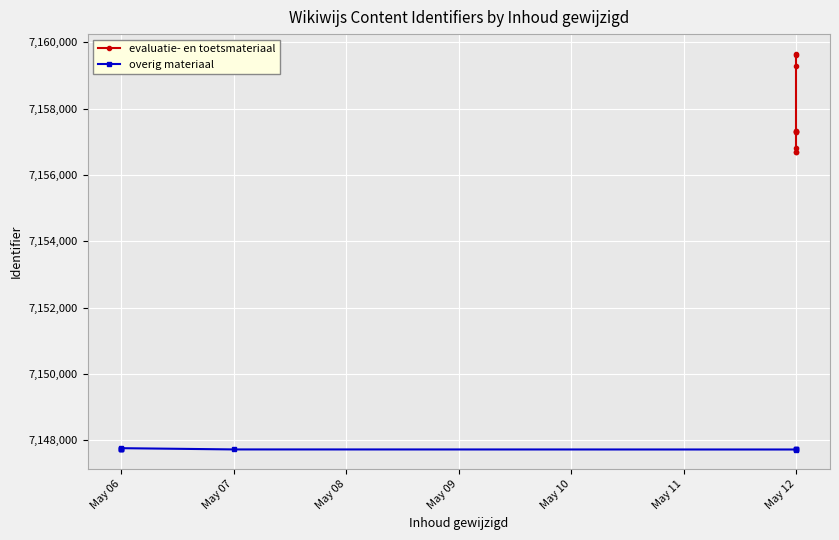

Reading right to left, transcribe all the data shown in this chart.

evaluatie- en toetsmateriaal: 7159649	7159624	7159296	7157313	7157311	7157305	7157291	7156817	7156705	7156698
overig materiaal: 7147735	7147733	7147729	7147718	7147720	7147758	7147747	7147737	7147727	7147724